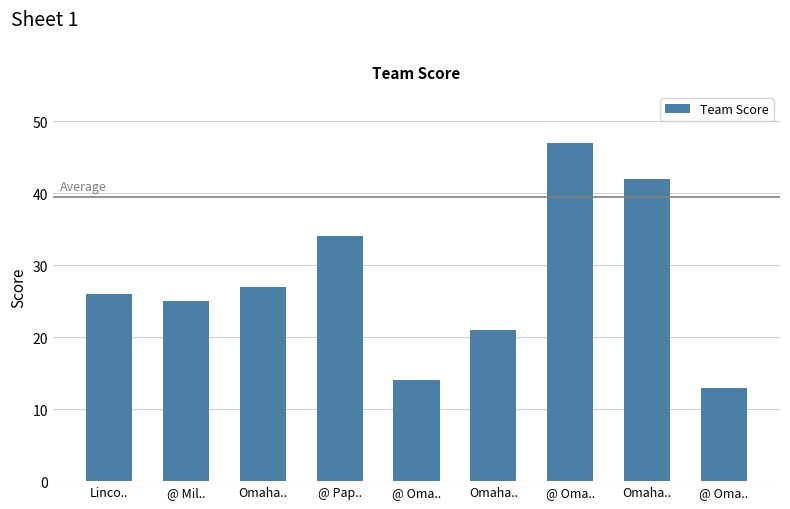

True or false: the data shows 22 at @ Oma...

False